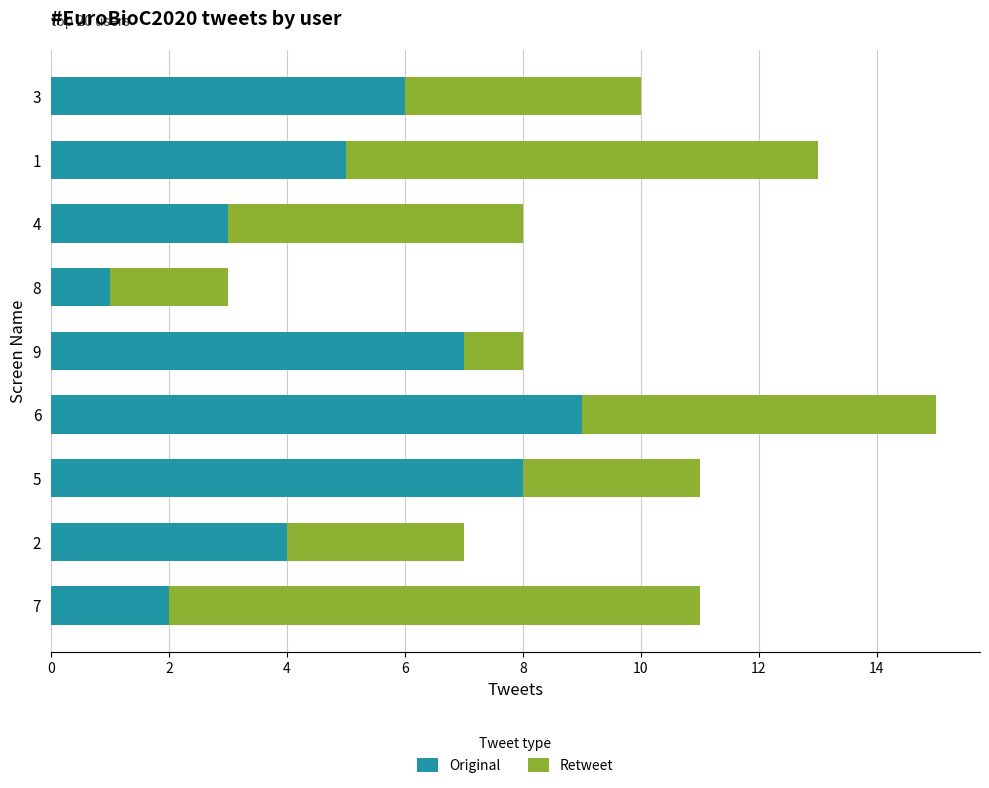

List the labels in order of Original value, smallest first.

8, 7, 4, 2, 1, 3, 9, 5, 6